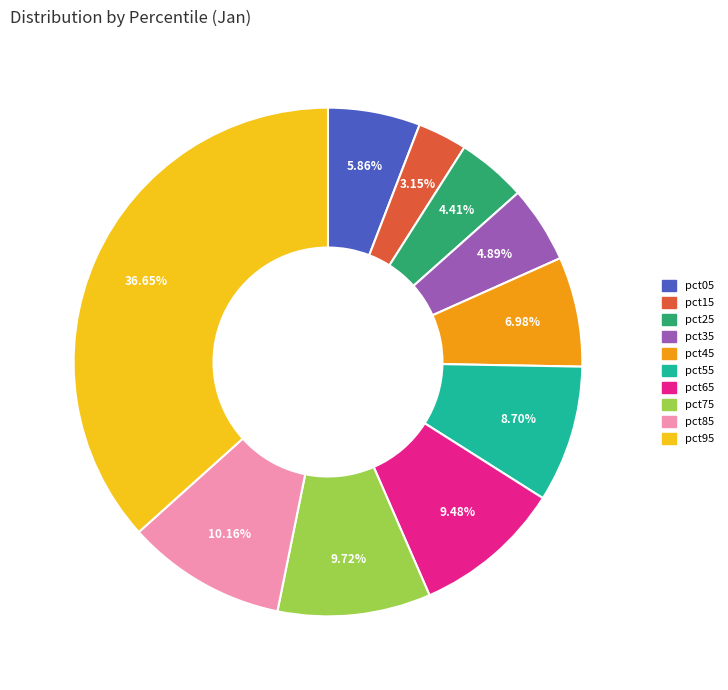

How many segments does this pie chart have?

10